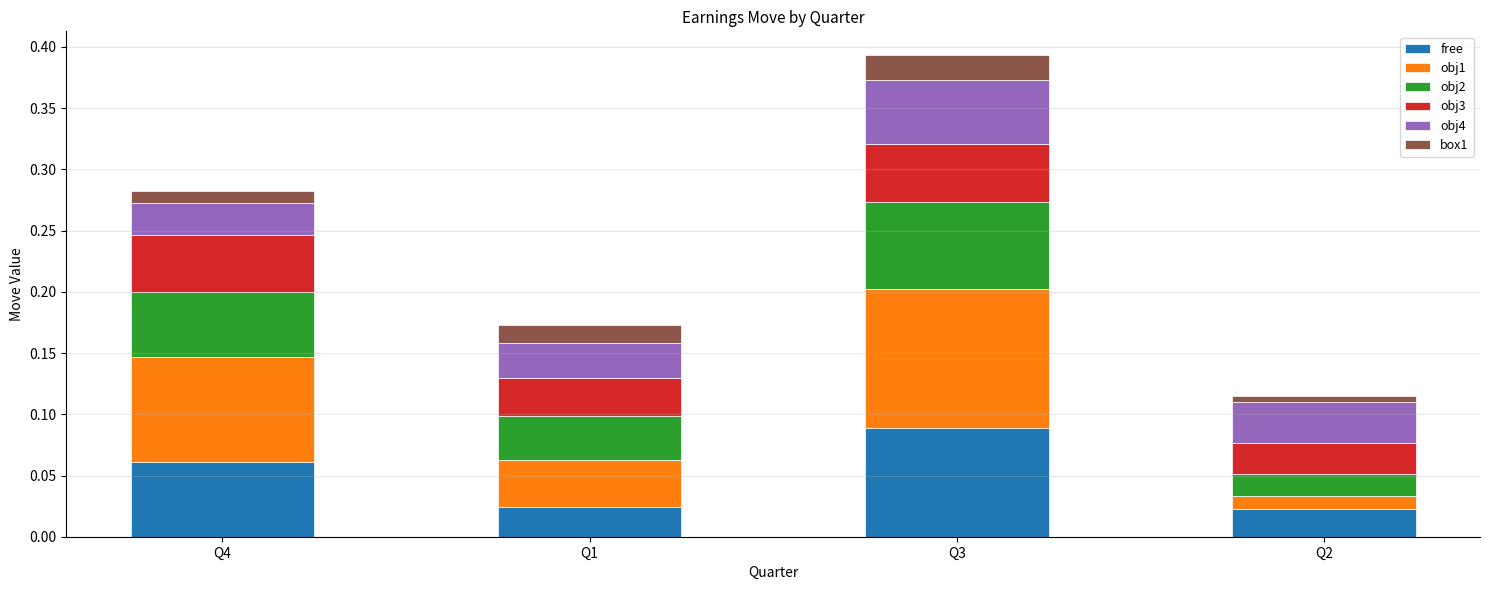

At which category is the sum across all series the highest?

Q3